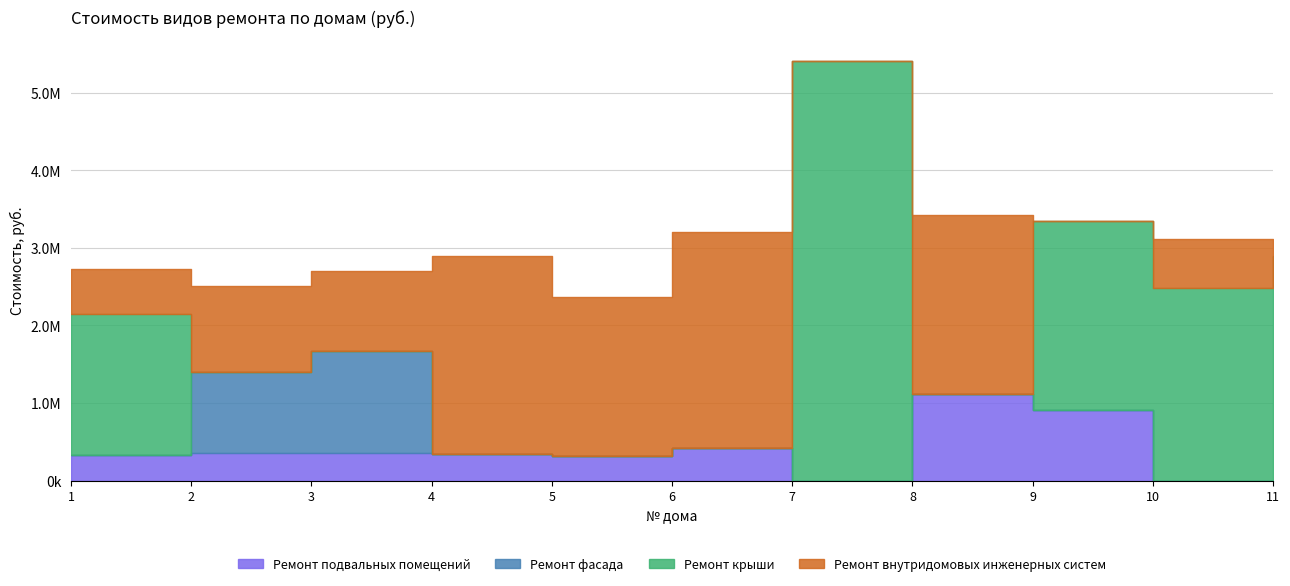

What is the spread (max minus min) of values at 10?

2484960.0